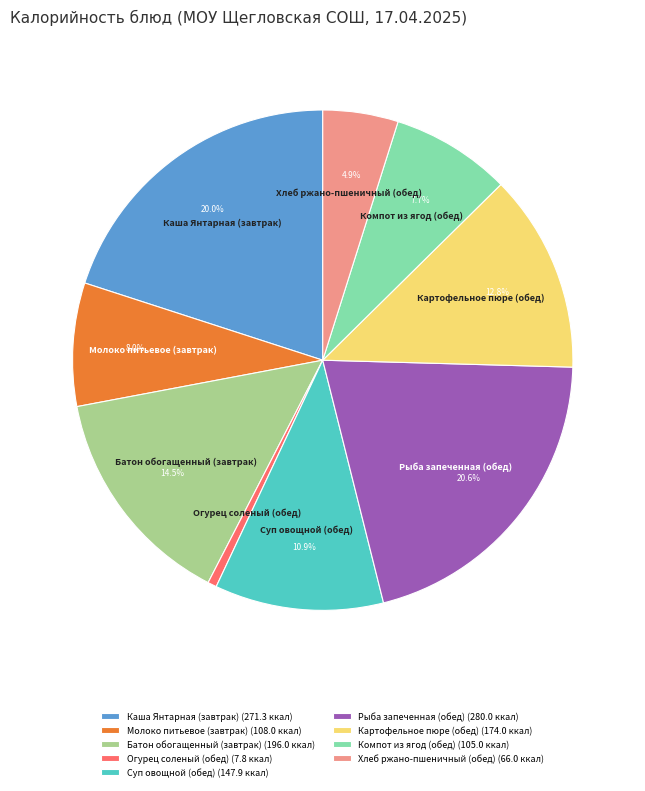

Does any single category account for the majority?

No